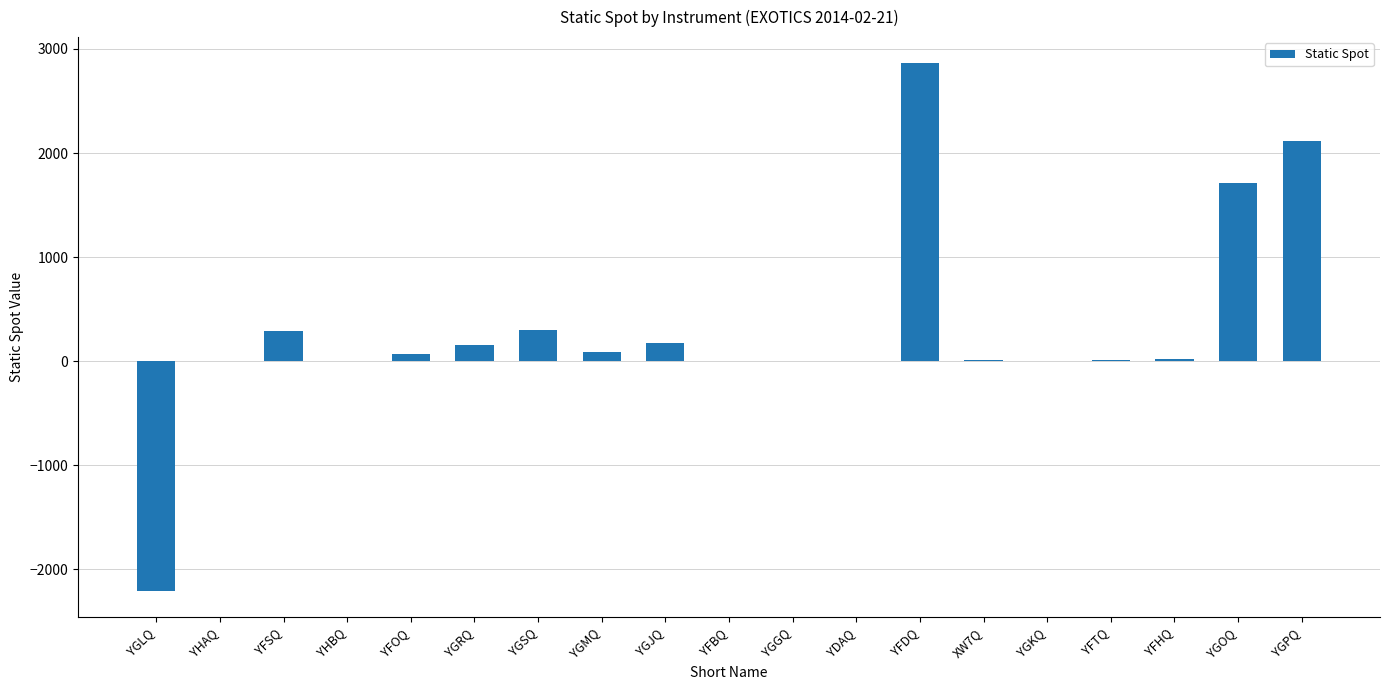

The chart shows a value of 485.0 at YGSQ. True or false?

False